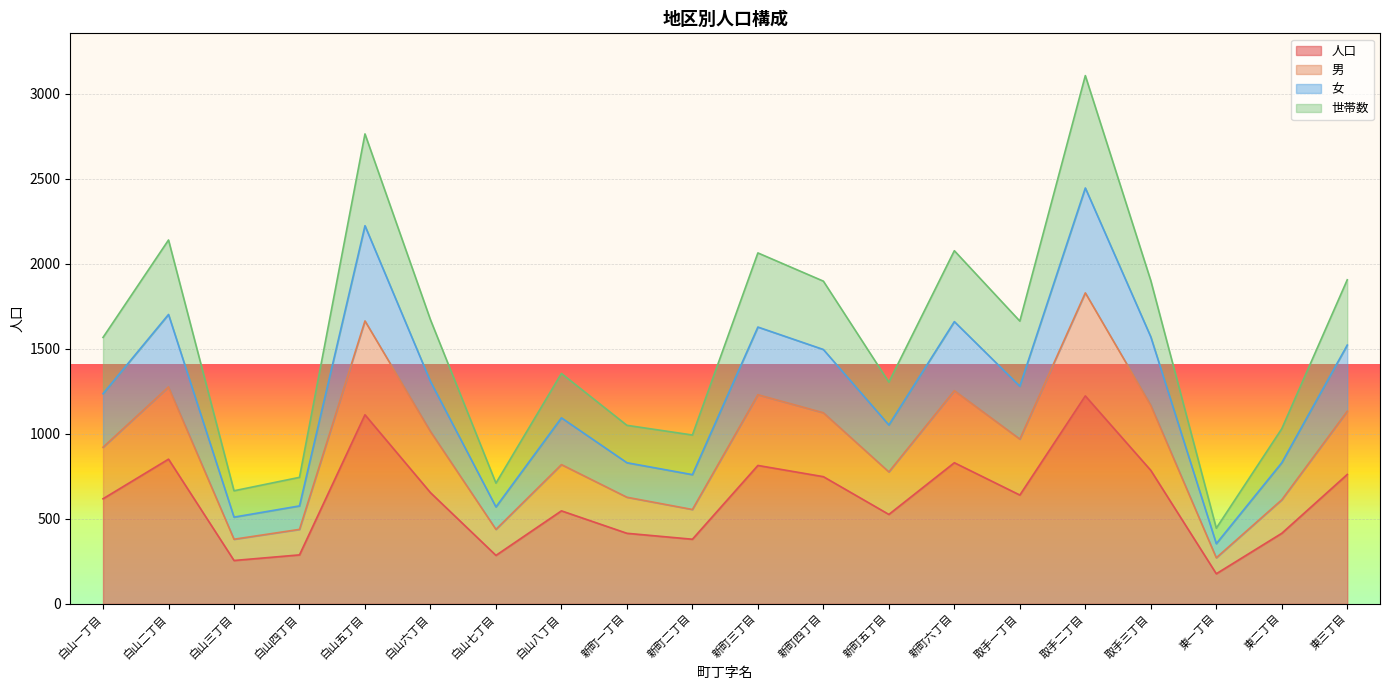

How many categories are shown in the chart?

20